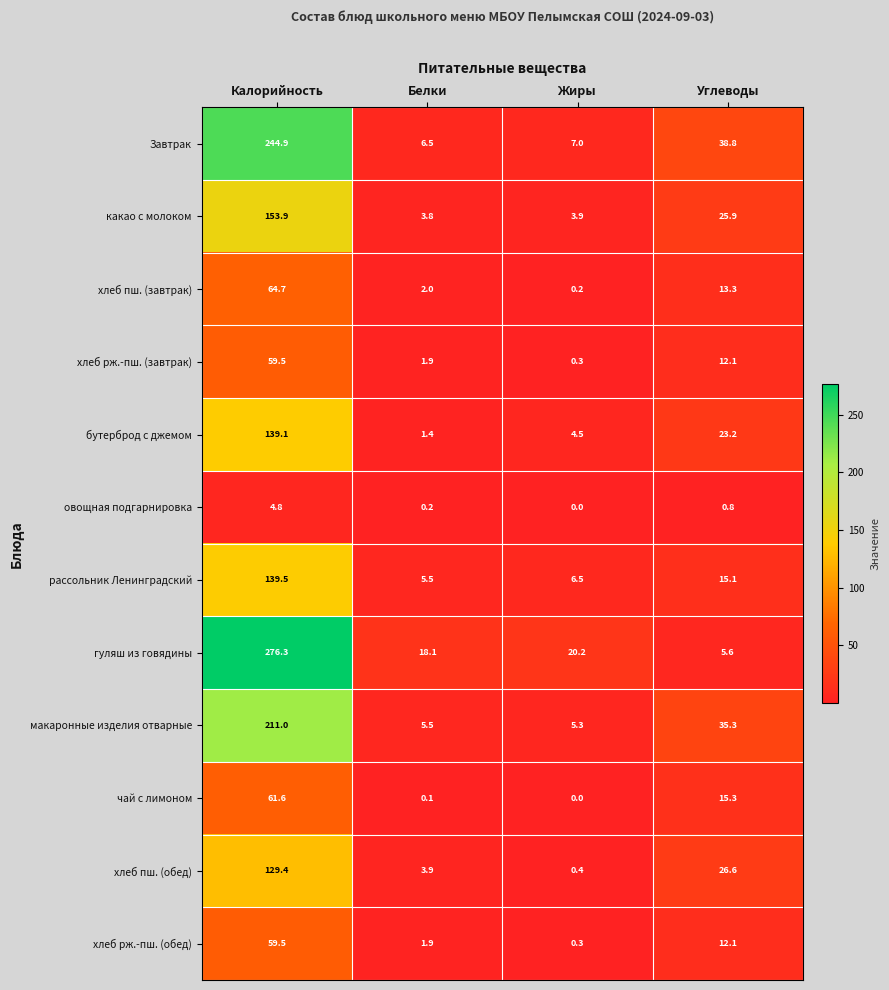

What is the maximum value for Завтрак?

244.9